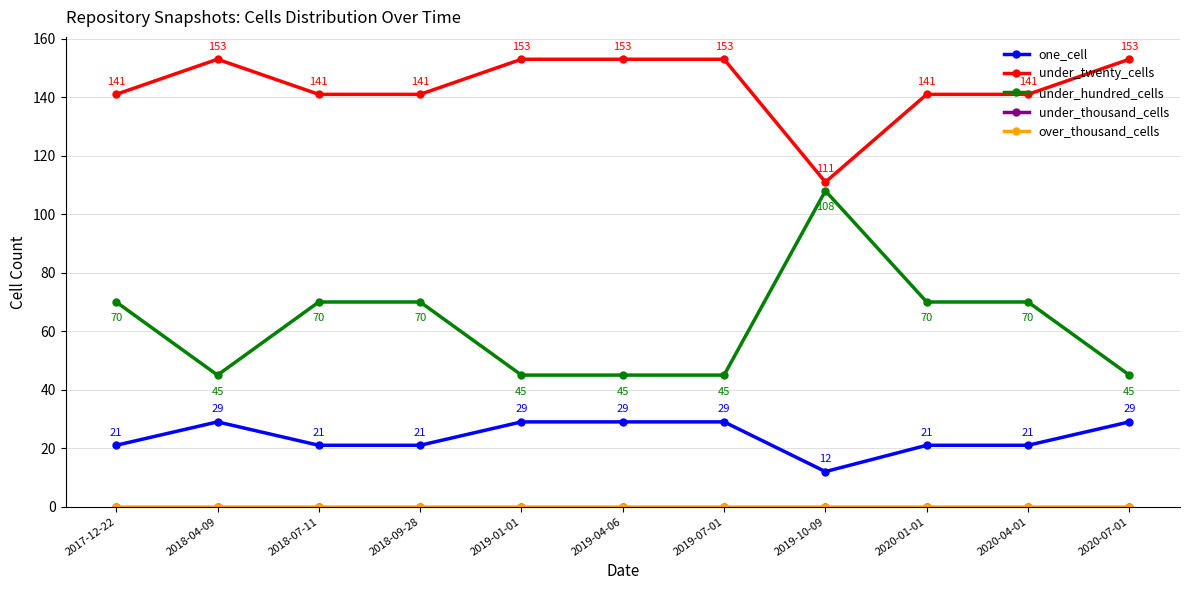

Does the chart have visible grid lines?

Yes